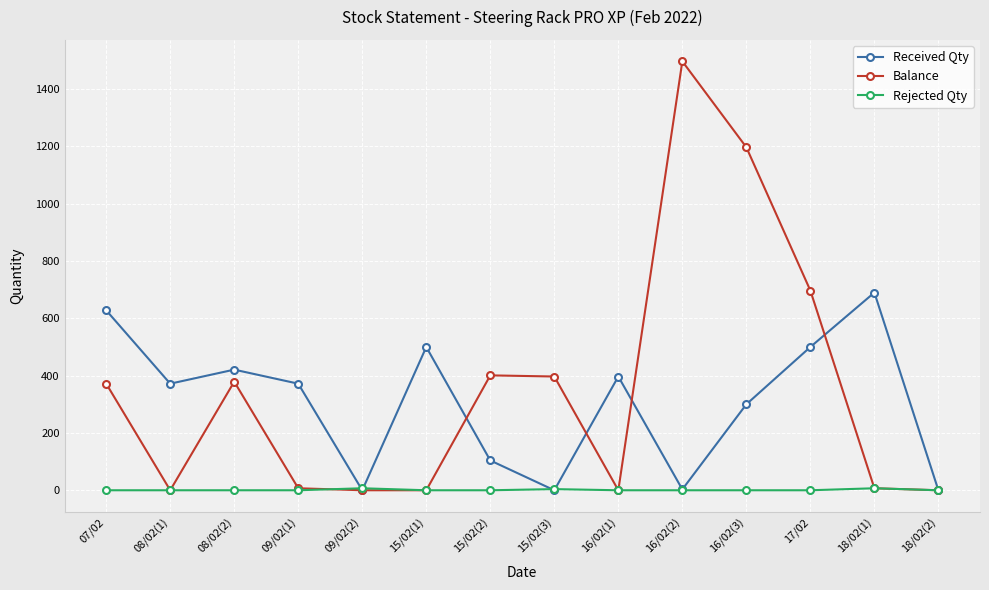

True or false: Balance has more than 1 points higher than both neighbors.

True